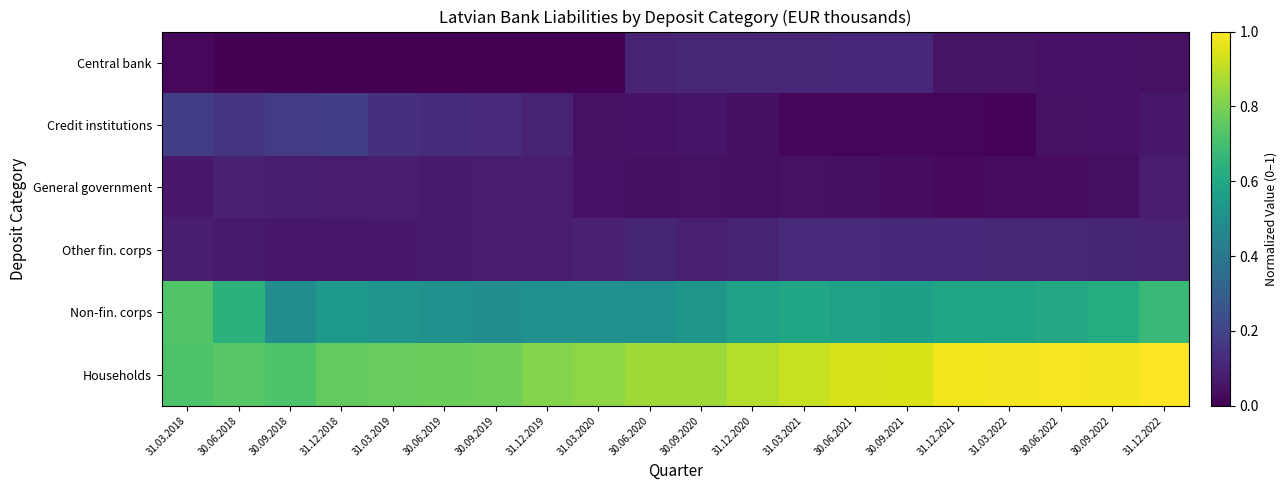

Rank the series at 30.09.2019 from highest to lowest value.

Households, Non-fin. corps, Credit institutions, General government, Other fin. corps, Central bank